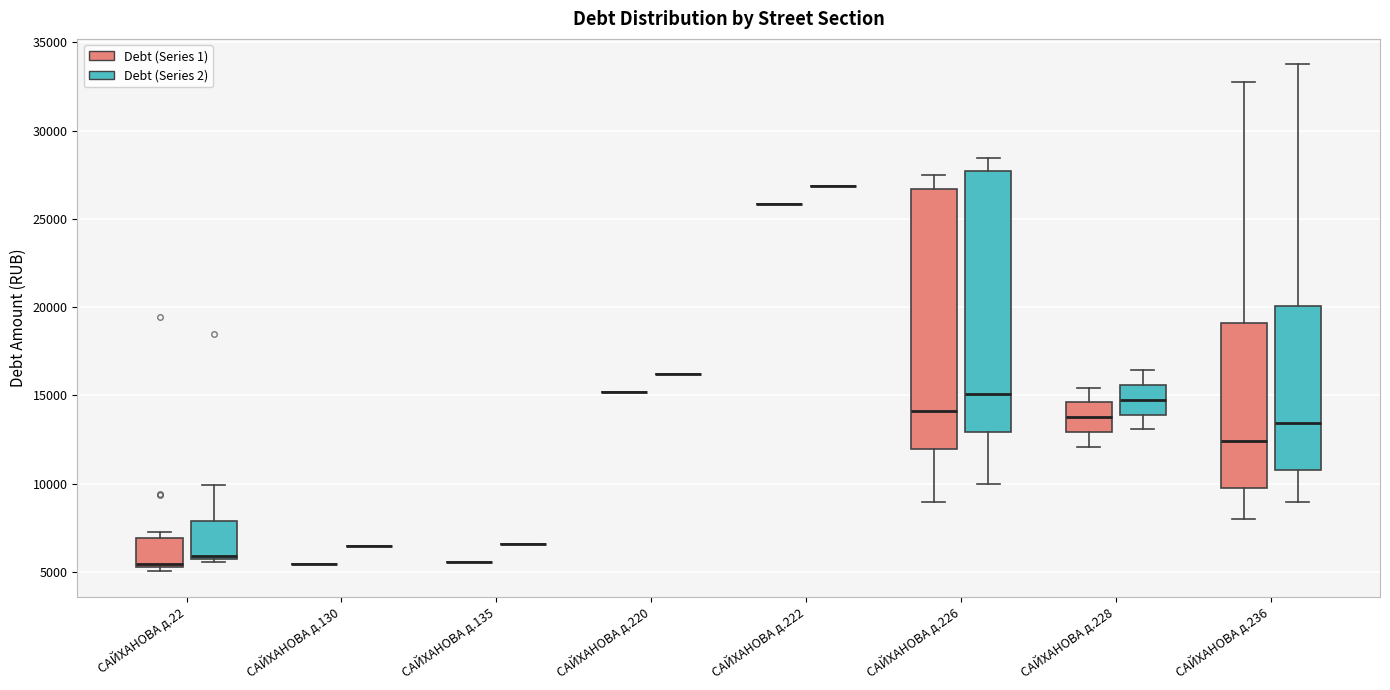

Reading left to right, transcribe this box plot: for each box, give where its median line is, the range the box spans, and where its two whiskers end, as read against the y-axis. The values are not printed on the chart, so give them approximately, as read against the axis.

САЙХАНОВА д.22 (Debt (Series 1)): median 5500, box 5500 to 7000, whiskers 5000 to 7500
САЙХАНОВА д.22 (Debt (Series 2)): median 6000, box 5500 to 8000, whiskers 5500 (just below the box's lower edge) to 10000
САЙХАНОВА д.130 (Debt (Series 1)): box collapsed to a line at 5500, whiskers 5500 to 5500
САЙХАНОВА д.130 (Debt (Series 2)): box collapsed to a line at 6500, whiskers 6500 to 6500
САЙХАНОВА д.135 (Debt (Series 1)): box collapsed to a line at 5500, whiskers 5500 to 5500
САЙХАНОВА д.135 (Debt (Series 2)): box collapsed to a line at 6500, whiskers 6500 to 6500
САЙХАНОВА д.220 (Debt (Series 1)): box collapsed to a line at 15000, whiskers 15000 to 15000
САЙХАНОВА д.220 (Debt (Series 2)): box collapsed to a line at 16000, whiskers 16000 to 16000
САЙХАНОВА д.222 (Debt (Series 1)): box collapsed to a line at 26000, whiskers 26000 to 26000
САЙХАНОВА д.222 (Debt (Series 2)): box collapsed to a line at 27000, whiskers 27000 to 27000
САЙХАНОВА д.226 (Debt (Series 1)): median 14000, box 12000 to 26500, whiskers 9000 to 27500
САЙХАНОВА д.226 (Debt (Series 2)): median 15000, box 13000 to 27500, whiskers 10000 to 28500
САЙХАНОВА д.228 (Debt (Series 1)): median 14000, box 13000 to 14500, whiskers 12000 to 15500
САЙХАНОВА д.228 (Debt (Series 2)): median 15000, box 14000 to 15500, whiskers 13000 to 16500
САЙХАНОВА д.236 (Debt (Series 1)): median 12500, box 10000 to 19000, whiskers 8000 to 33000
САЙХАНОВА д.236 (Debt (Series 2)): median 13500, box 11000 to 20000, whiskers 9000 to 34000